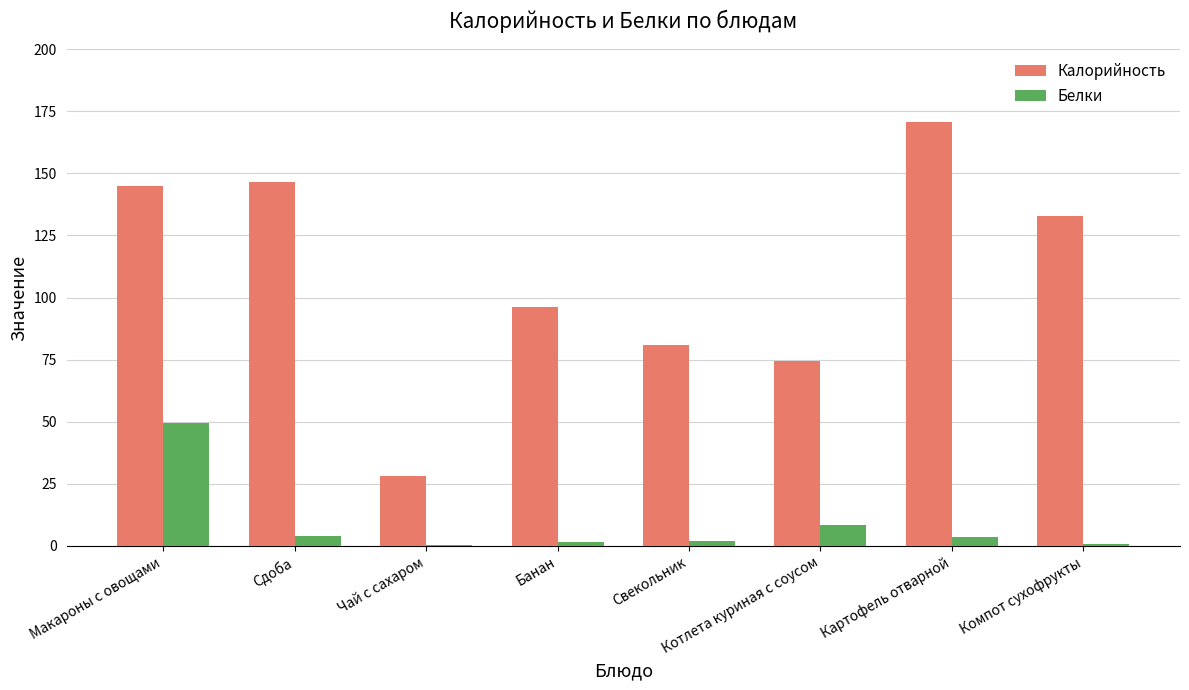

Between Макароны с овощами and Компот сухофрукты, which series saw the biggest shift?

Белки